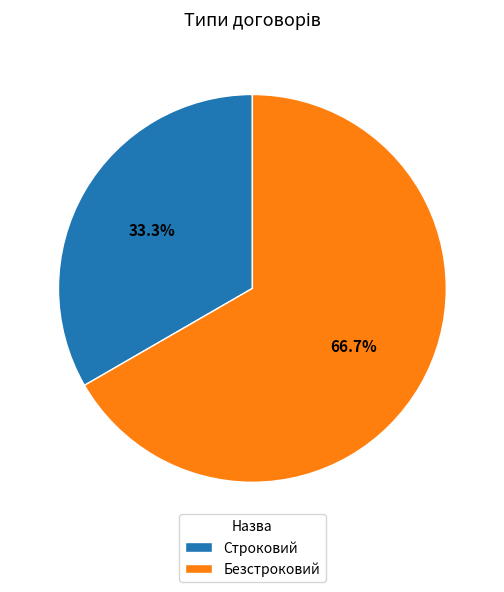

The Строковий slice represents 26% of the pie. True or false?

False